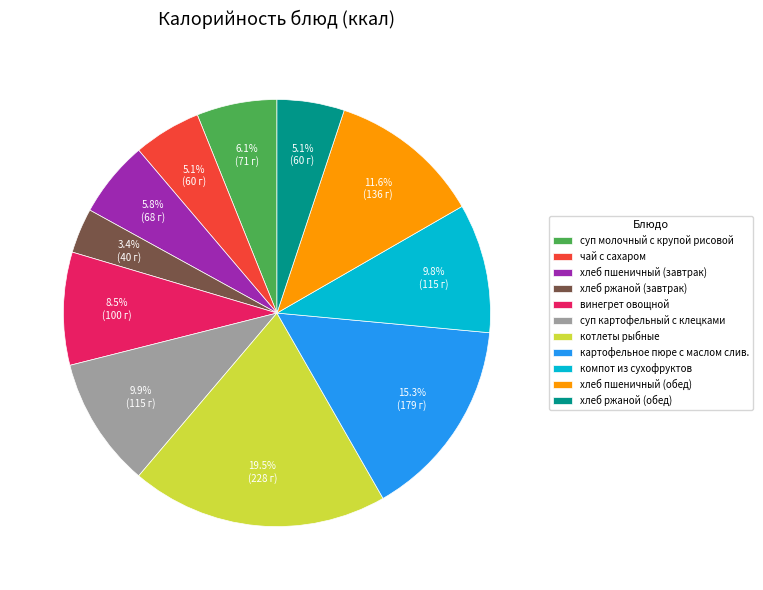

Is винегрет овощной the majority of the pie?

No